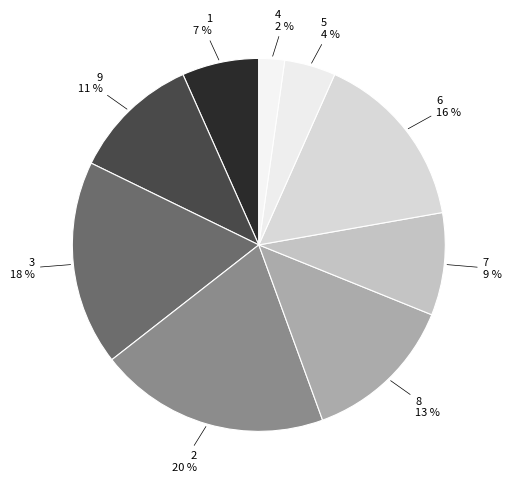

Is 2 the majority of the pie?

No